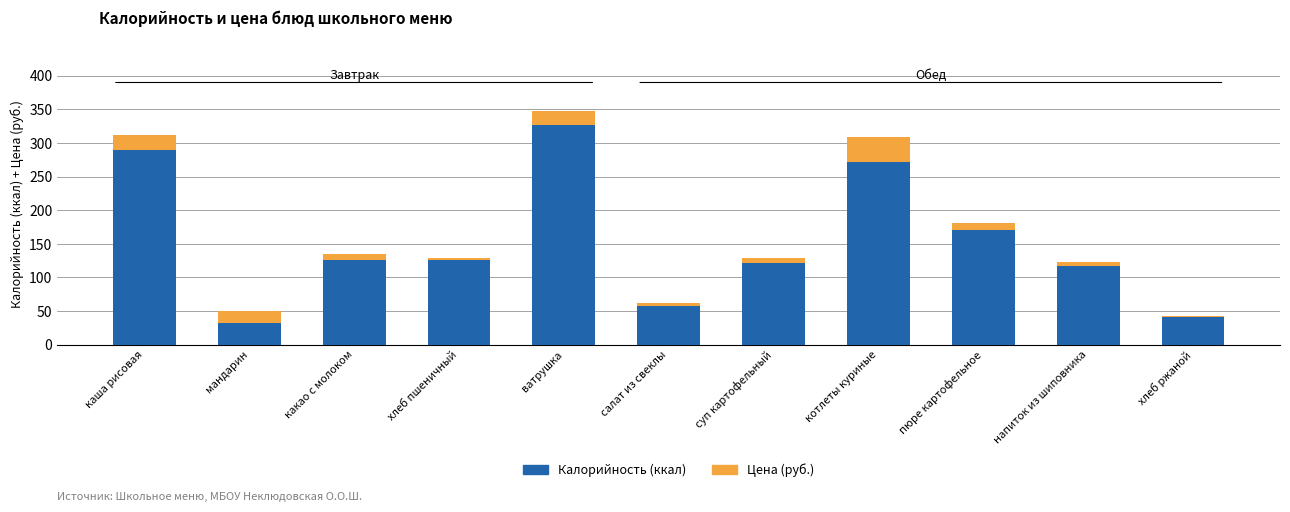

True or false: Калорийность (ккал) has a value of 272.0 at котлеты куриные.

True